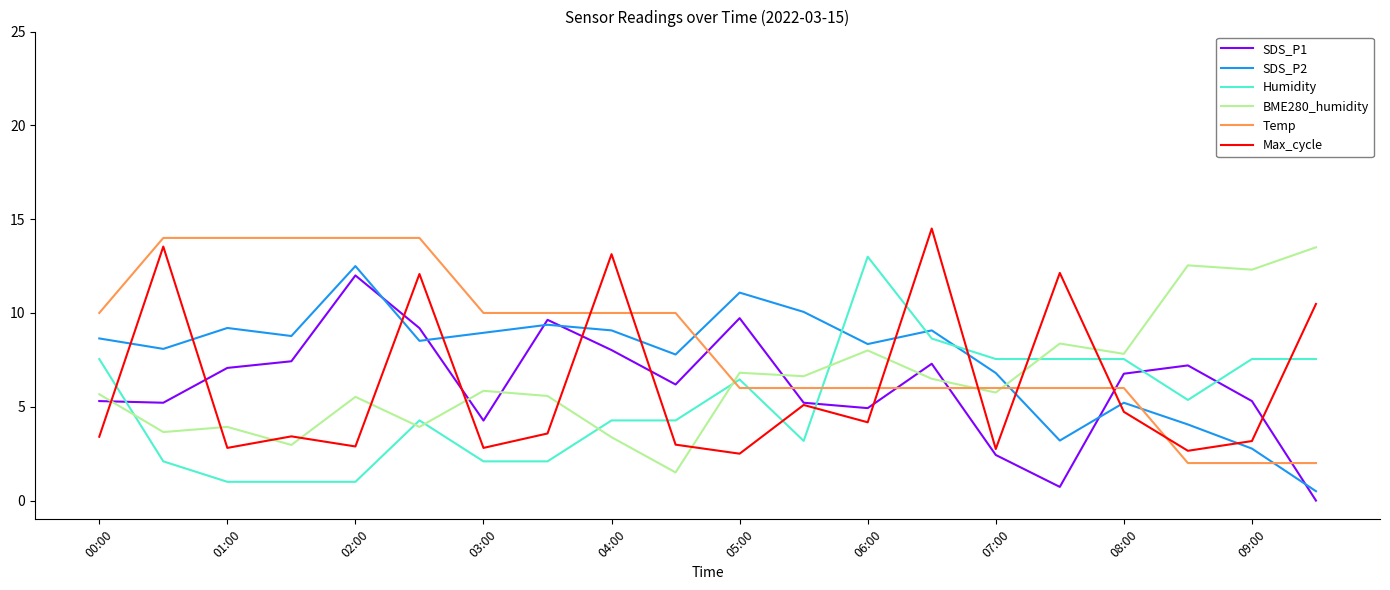

In SDS_P1, how many points are lower than both neighbors (excluding endpoints)?

5